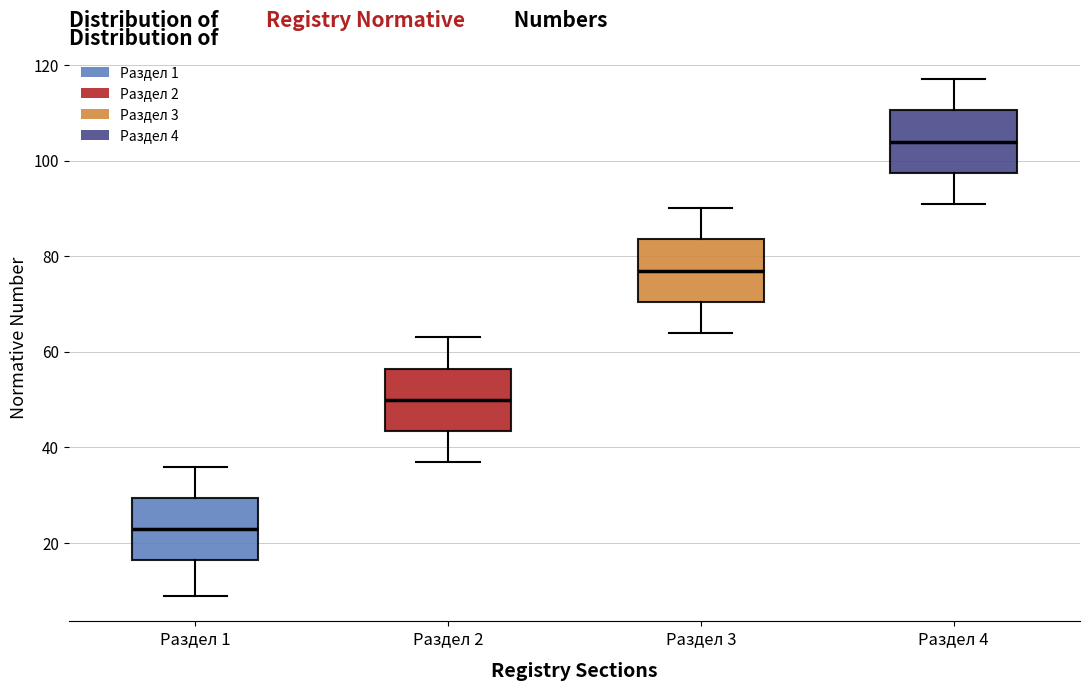

Which box has the highest median line?

Раздел 4